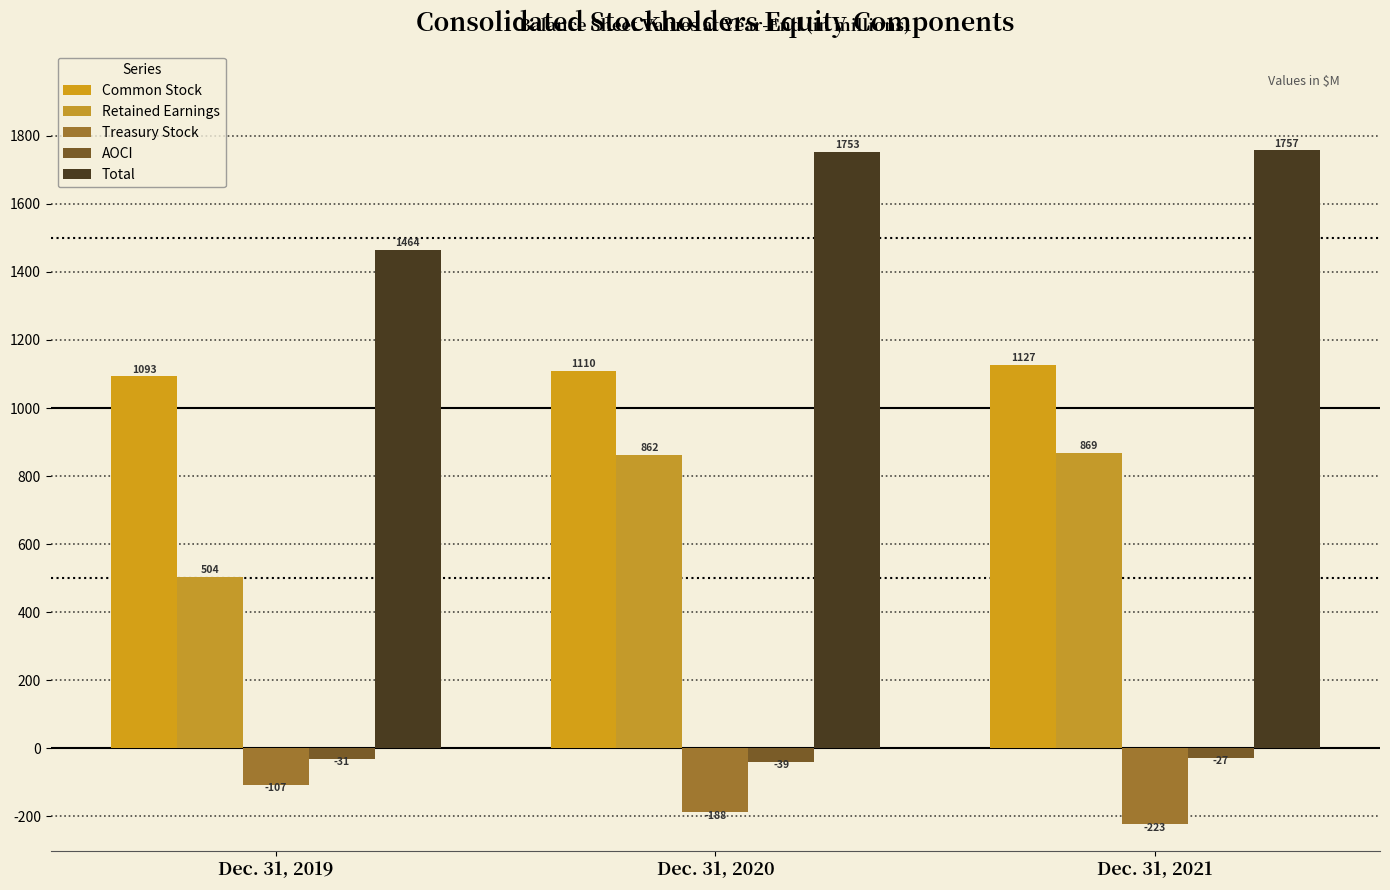

At which category does the chart reach its minimum across all series?

Dec. 31, 2021